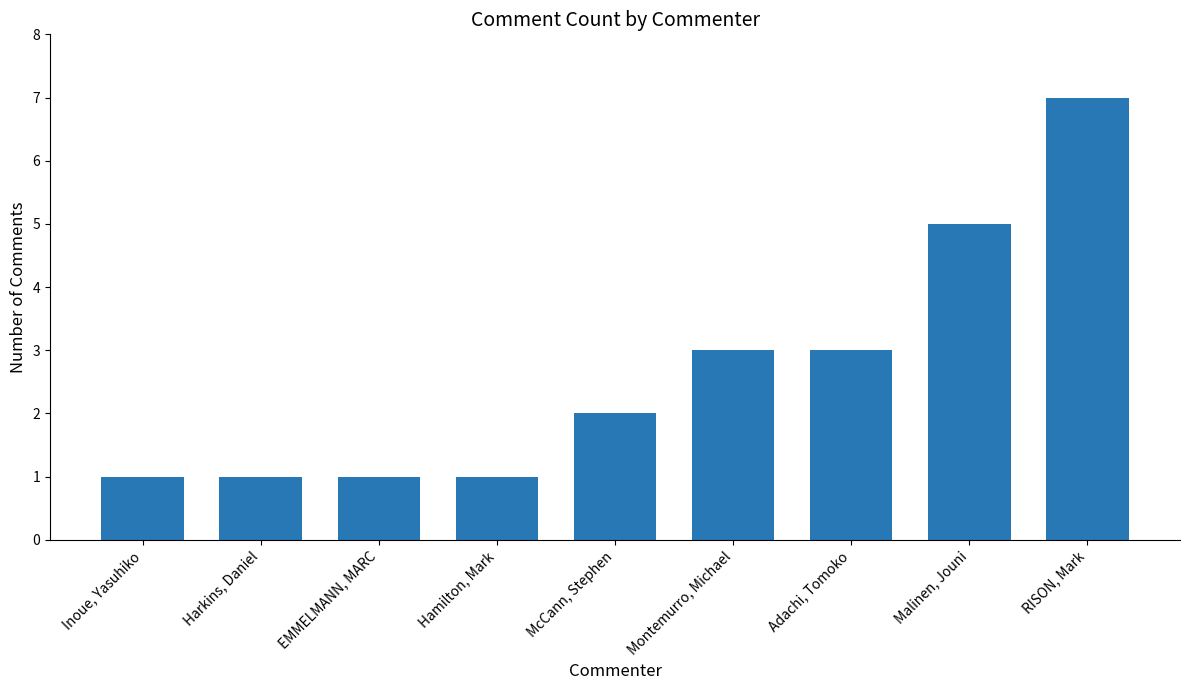

Which category has the highest value across all series?

RISON, Mark